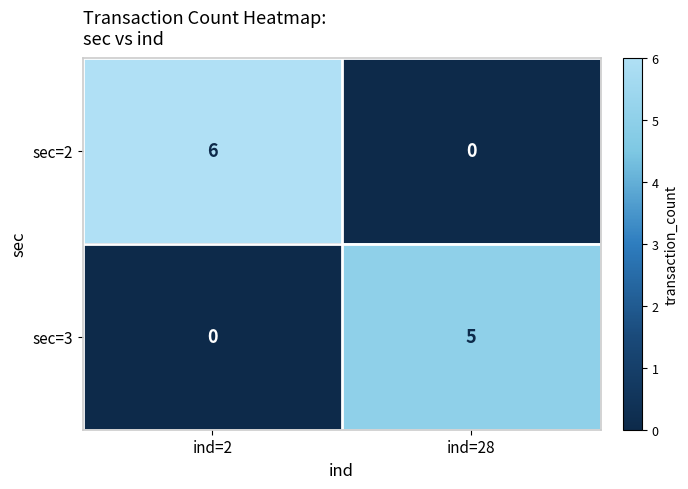

At ind=2, list the series in order from largest to smallest.

sec=2, sec=3